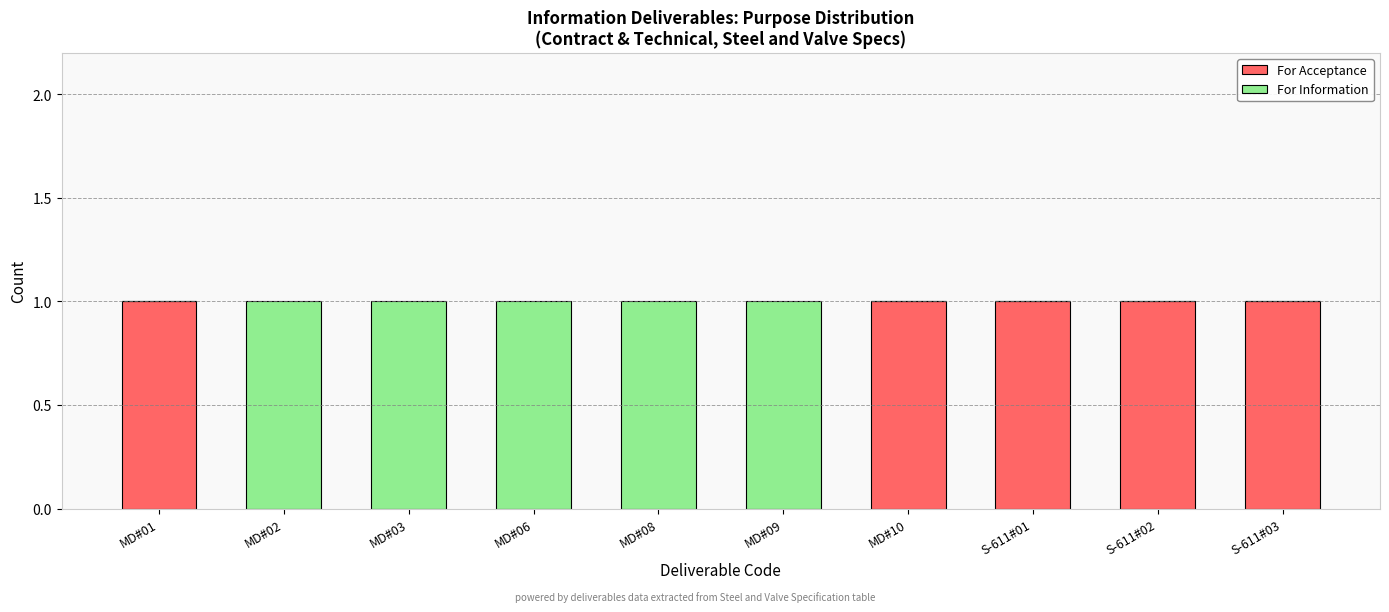

True or false: For Acceptance has a value of 2 at S-611#03.

False